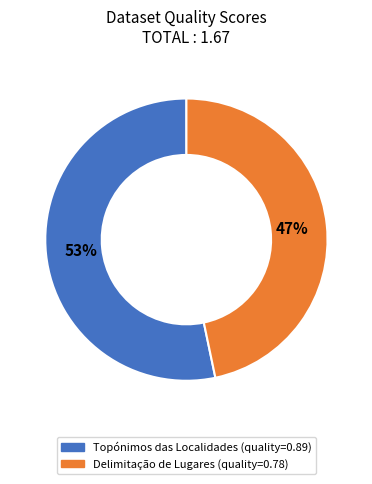

Count the number of slices in the pie.

2